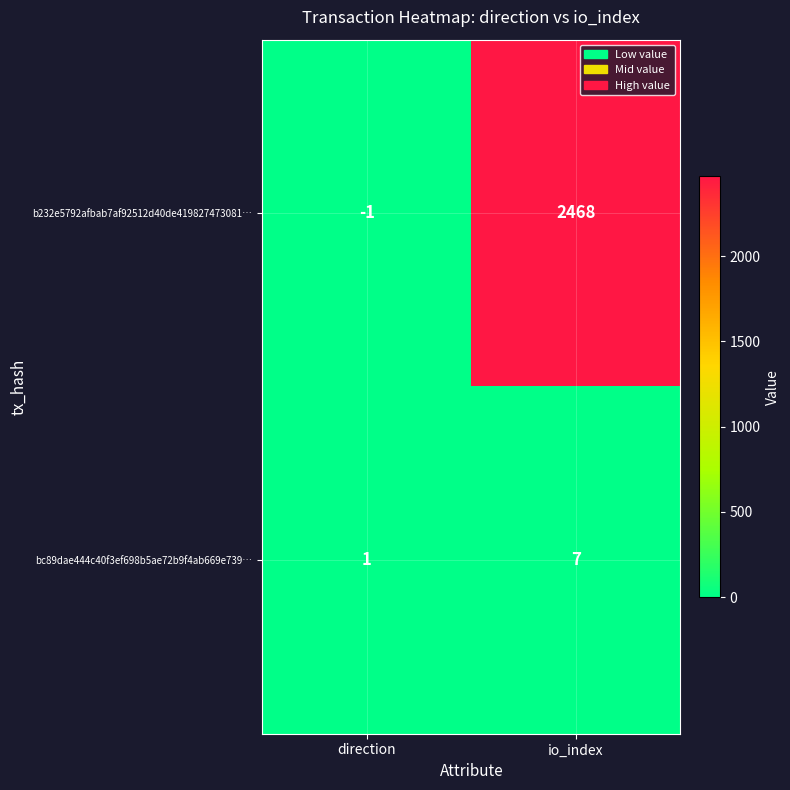

How many negative values does the b232e5792afbab7af92512d40de419827473081… series have?

1